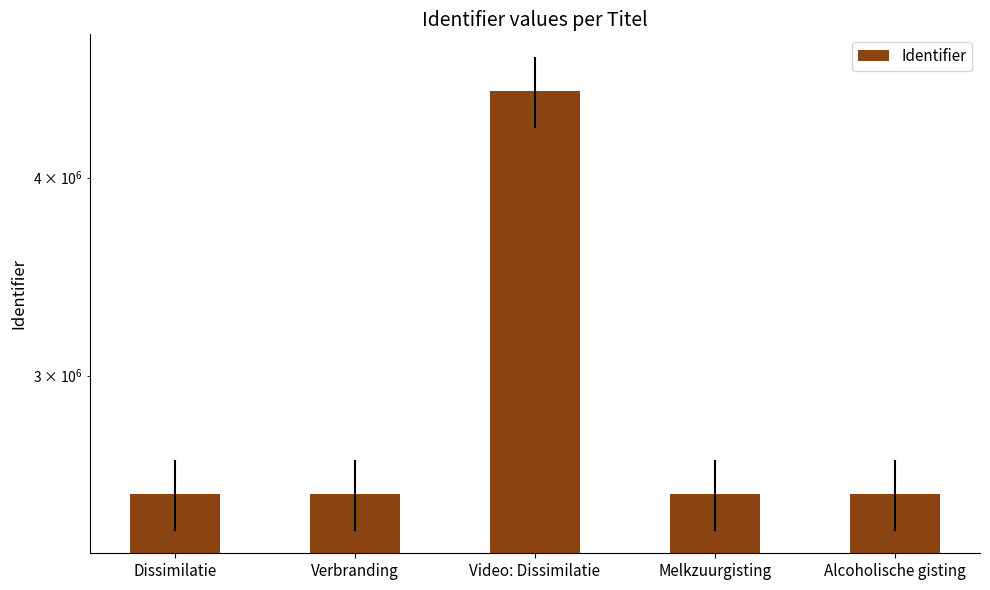

What is the average value?

2925814